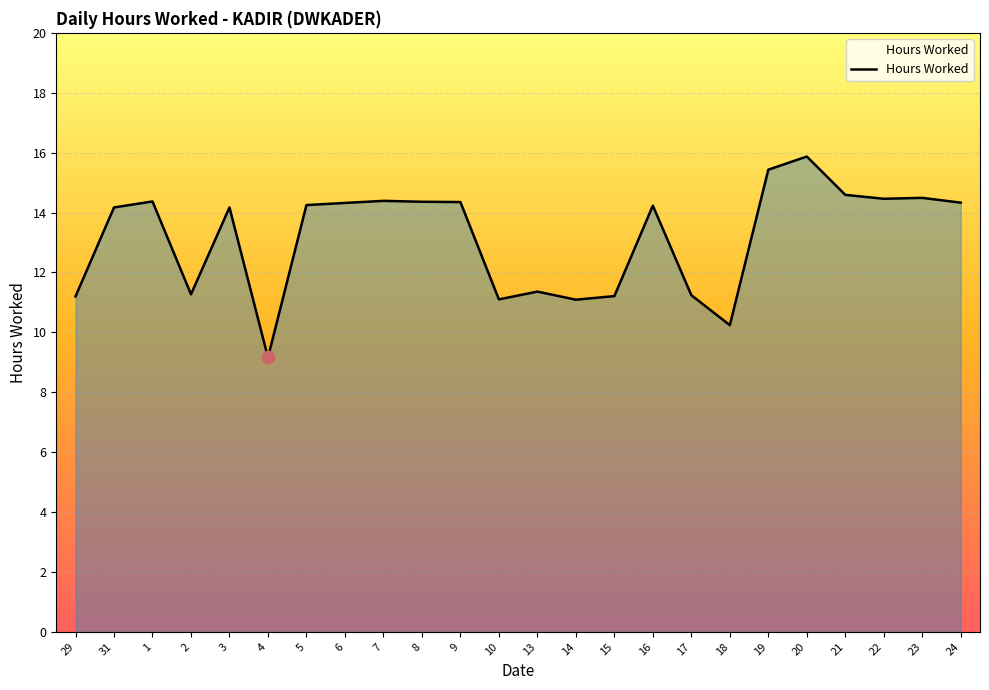

What is the change in value from 29 to 24?

+3.1